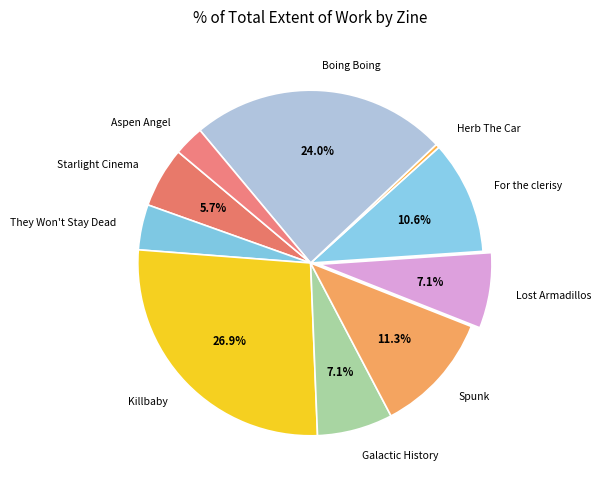

Count the number of slices in the pie.

10